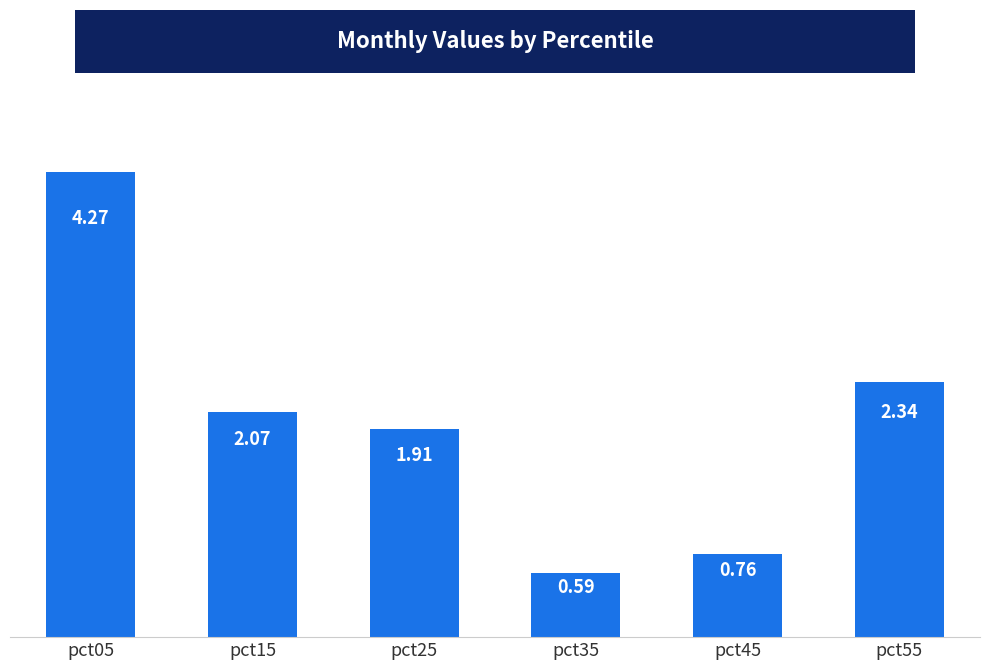

What is the sum of all values?

11.9